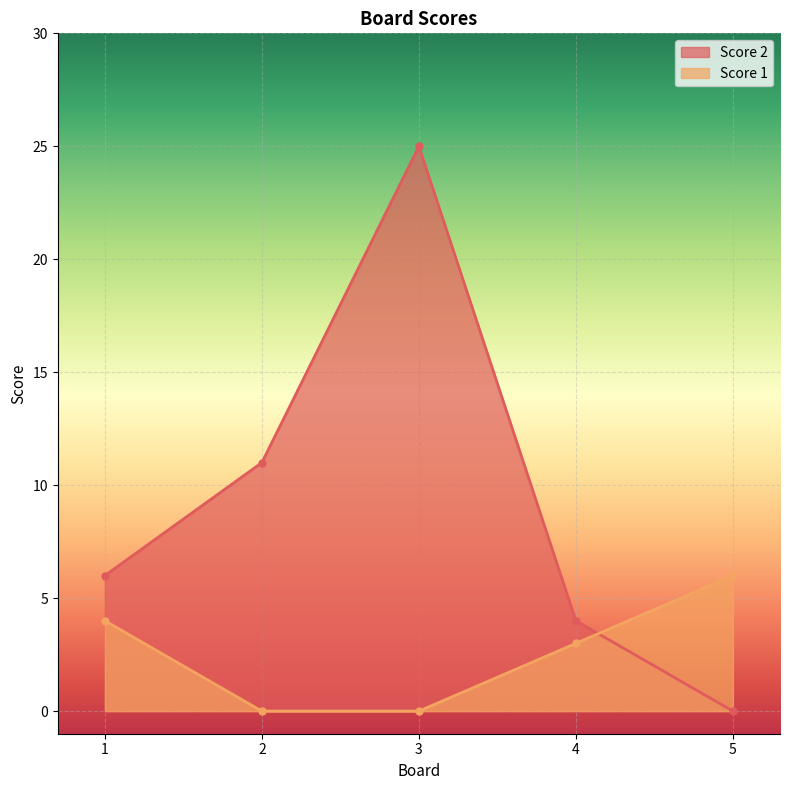

True or false: Score 1 has a value of 7 at 1.

False